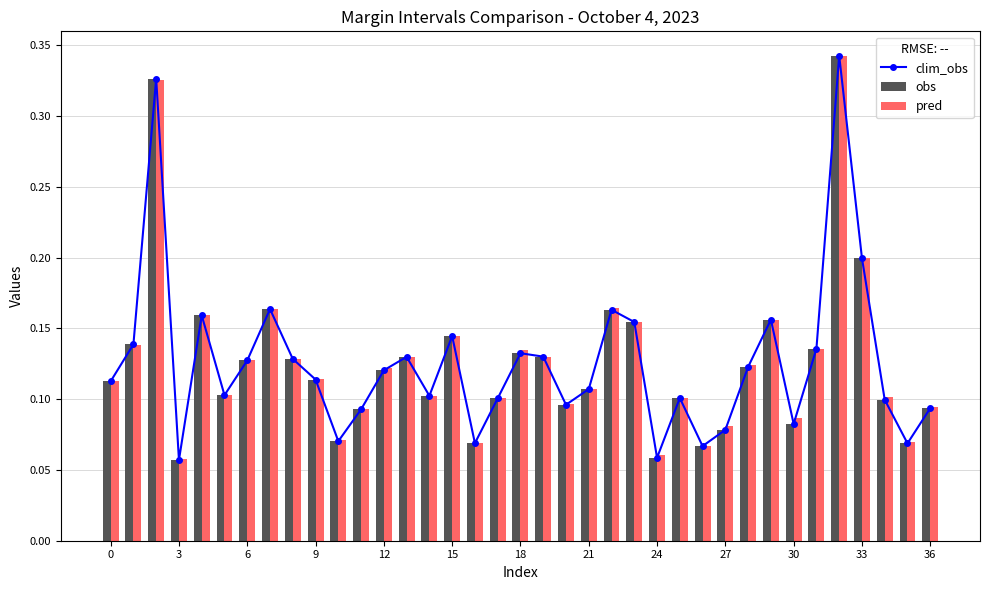

Rank the series by their maximum value, from highest to lowest.

clim_obs, obs, pred